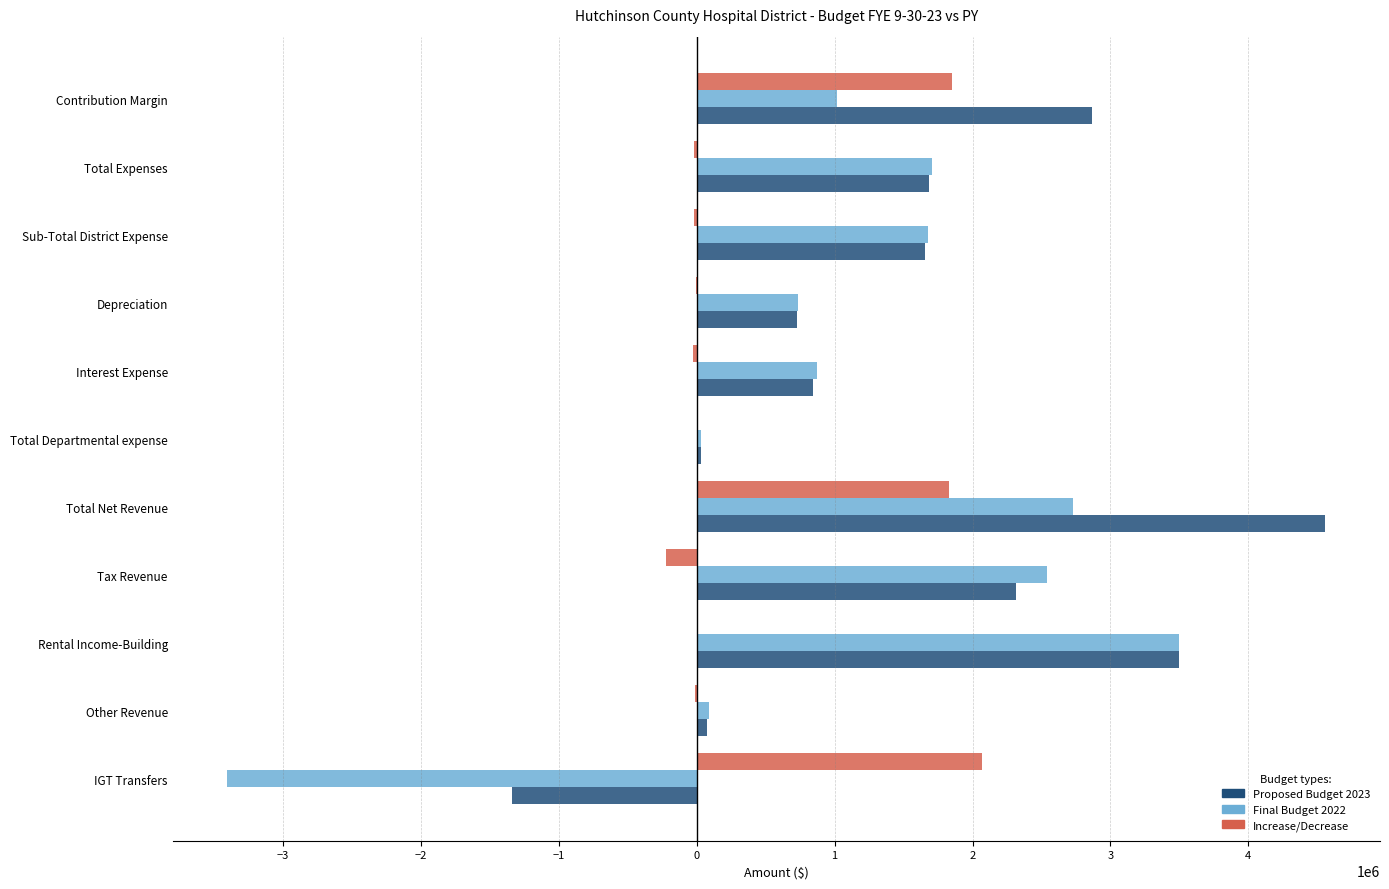

Is the value of Proposed Budget 2023 at Rental Income-Building greater than the value of Final Budget 2022 at Interest Expense?

Yes